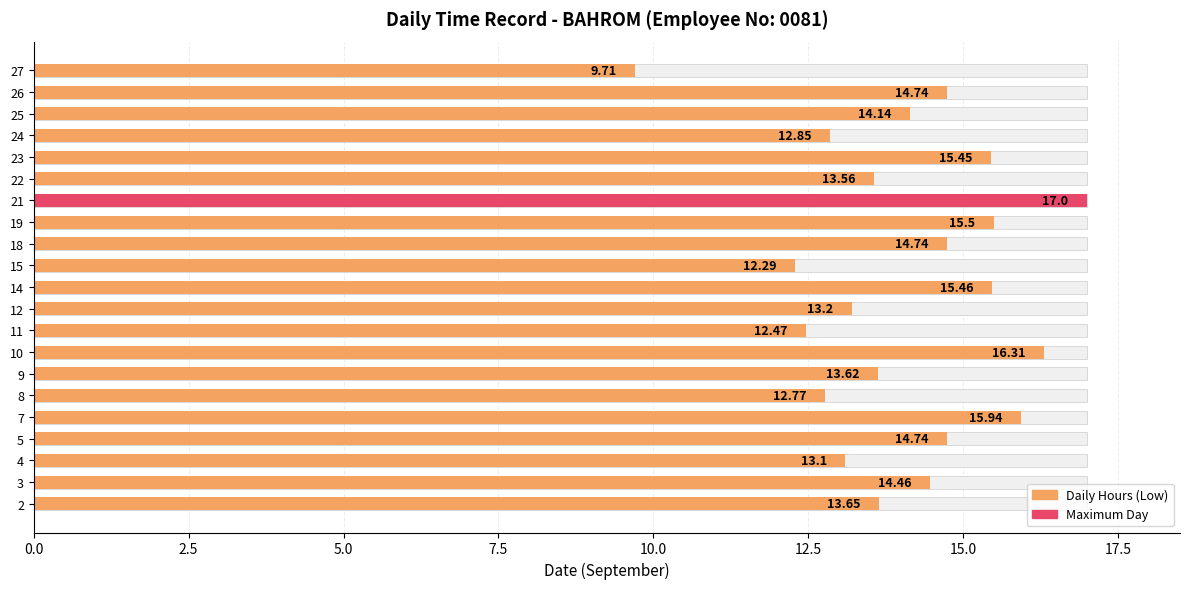

How many data points does each series have?

21